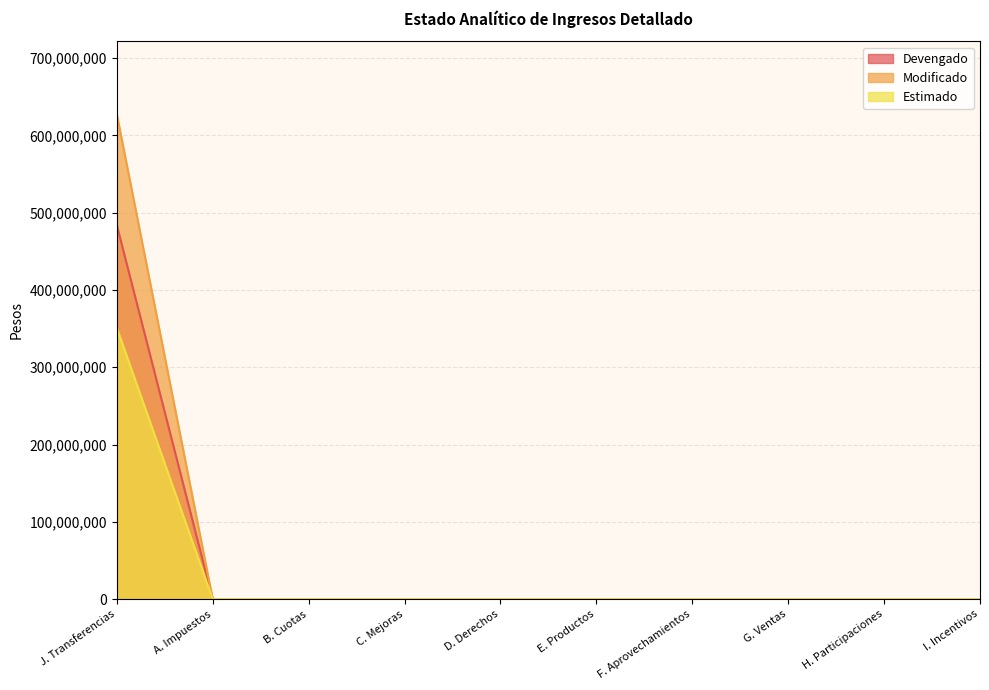

True or false: Estimado and Modificado cross at least once.

False